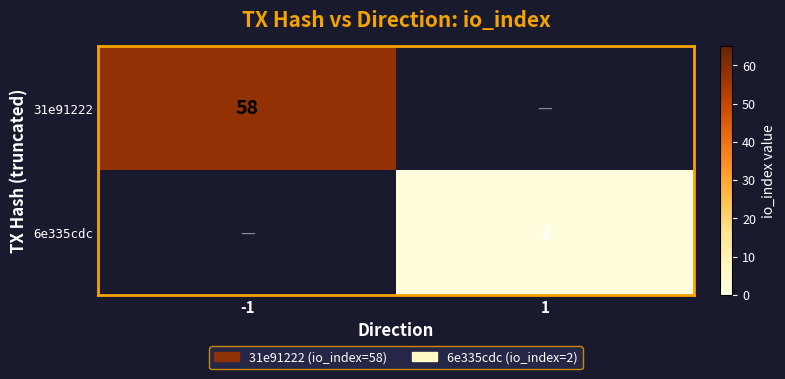

True or false: 6e335cdc has a value of 2 at 1.

True